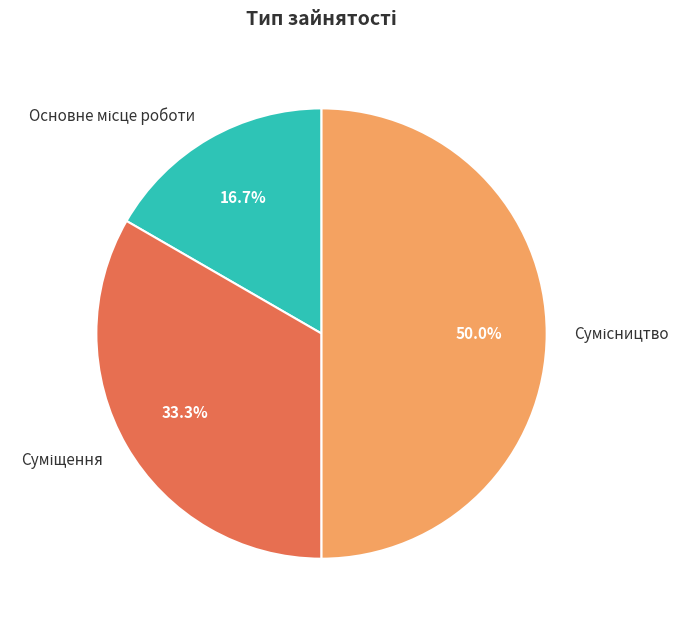

Is there a majority slice in this chart?

No